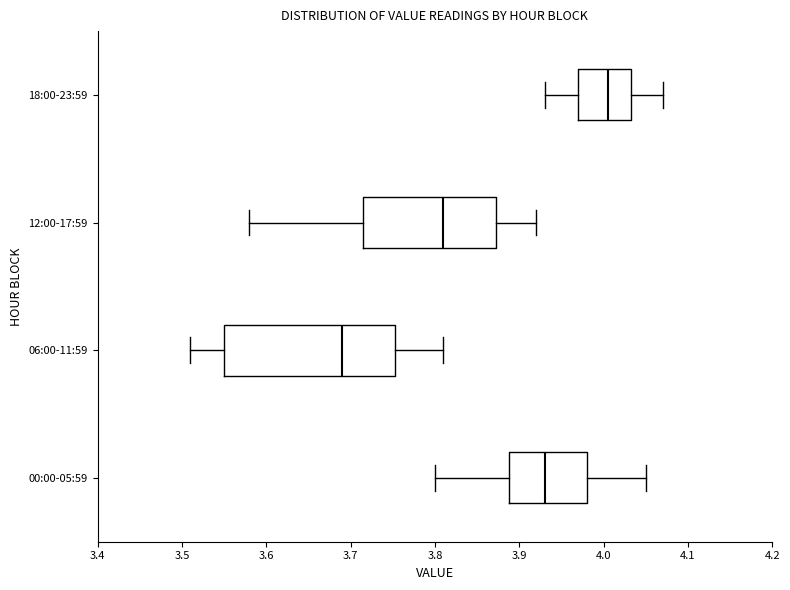

Reading bottom to top, transcribe this box plot: for each box, give where its median line is, the range the box spans, and where its two whiskers end, as read against the x-axis. The values are not printed on the chart, so give them approximately, as read against the axis.

00:00-05:59: median 3.93, box 3.89 to 3.98, whiskers 3.80 to 4.05
06:00-11:59: median 3.69, box 3.55 to 3.75, whiskers 3.51 to 3.81
12:00-17:59: median 3.81, box 3.72 to 3.87, whiskers 3.58 to 3.92
18:00-23:59: median 4.01, box 3.97 to 4.03, whiskers 3.93 to 4.07